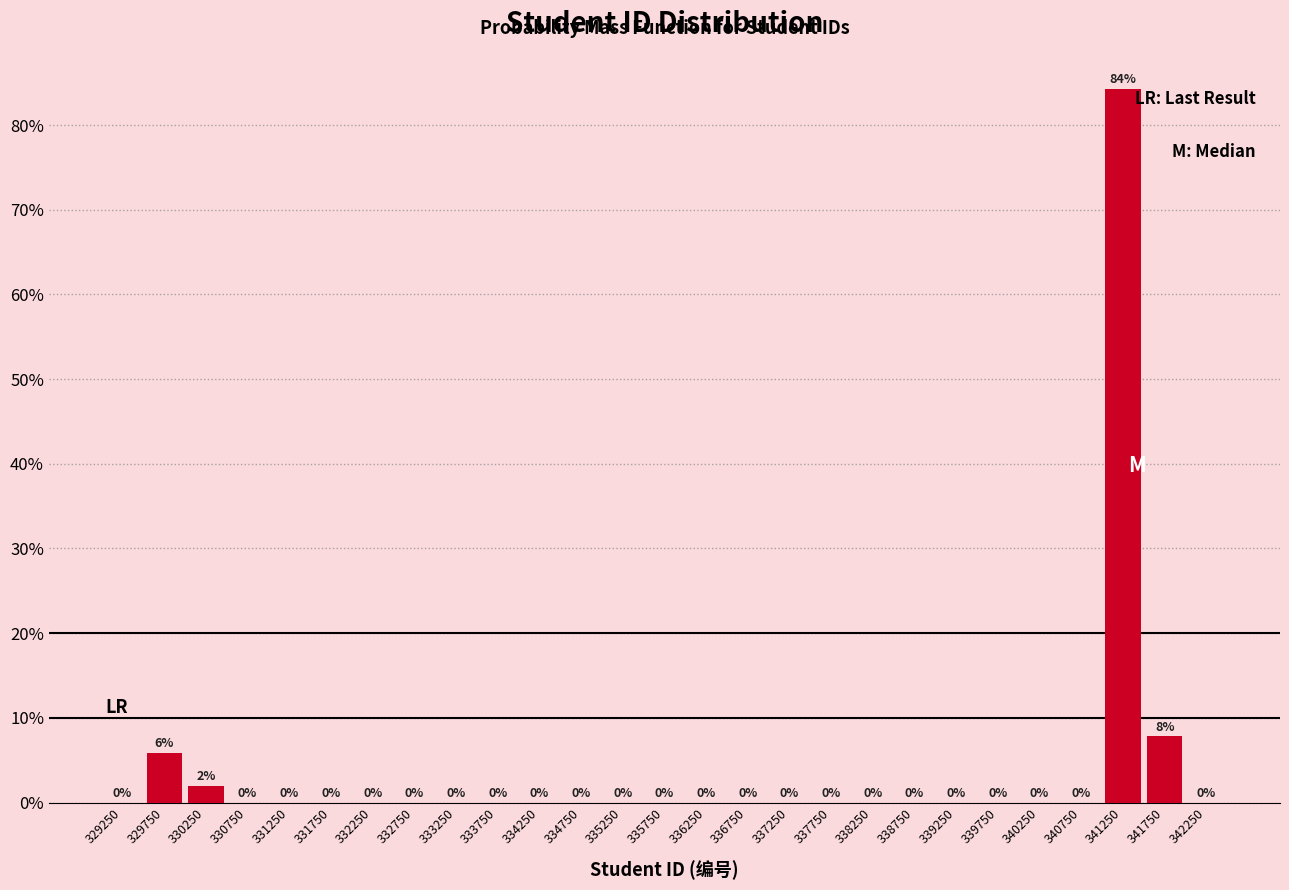

Over which range of the x-axis is the bar tallest?

341000 to 341500